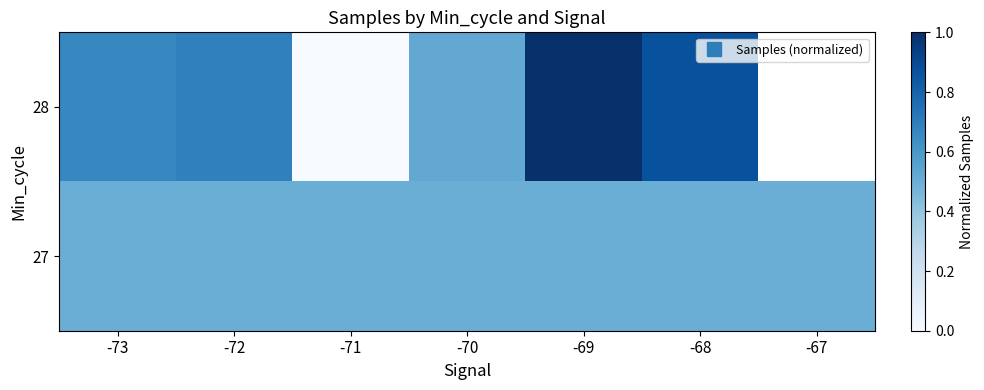

What is the total value across all series at -73?

1.2